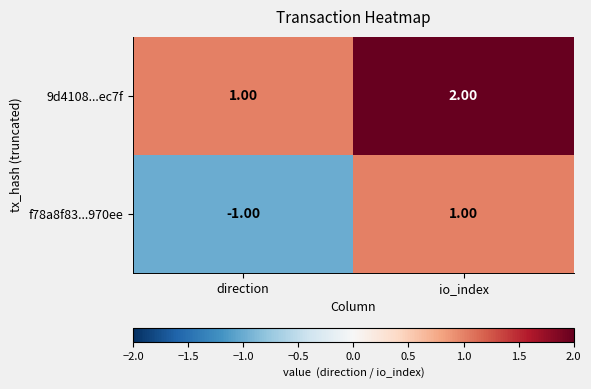

Rank the series by their maximum value, from lowest to highest.

f78a8f83...970ee, 9d4108...ec7f